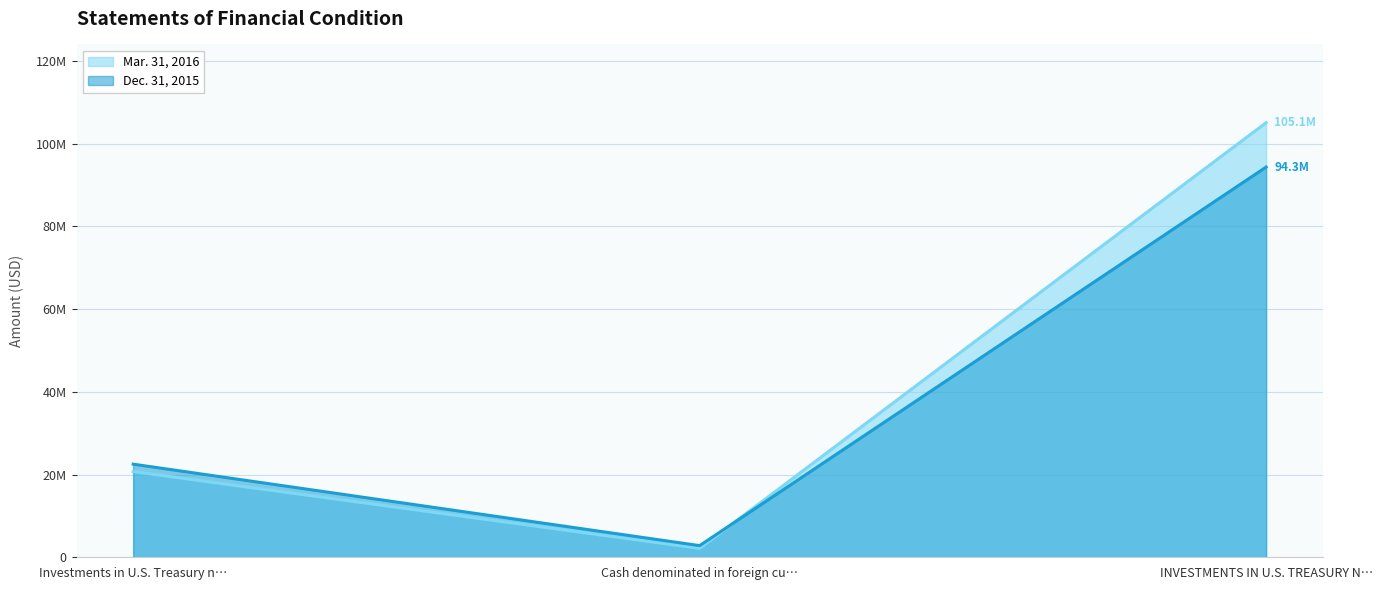

Between Cash denominated in foreign cu… and INVESTMENTS IN U.S. TREASURY N…, which is larger?

INVESTMENTS IN U.S. TREASURY N…